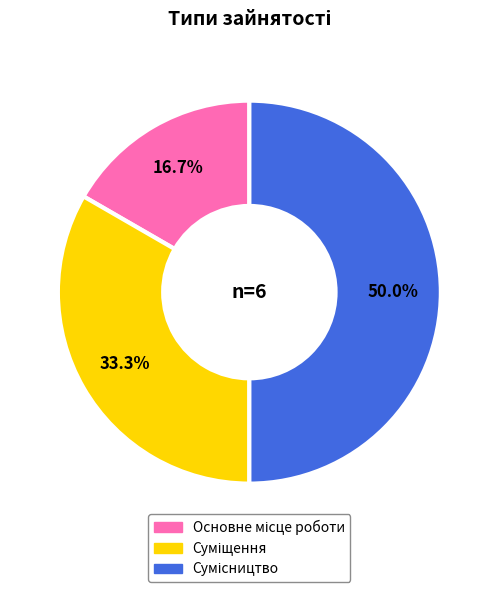

How many slices are in this pie chart?

3